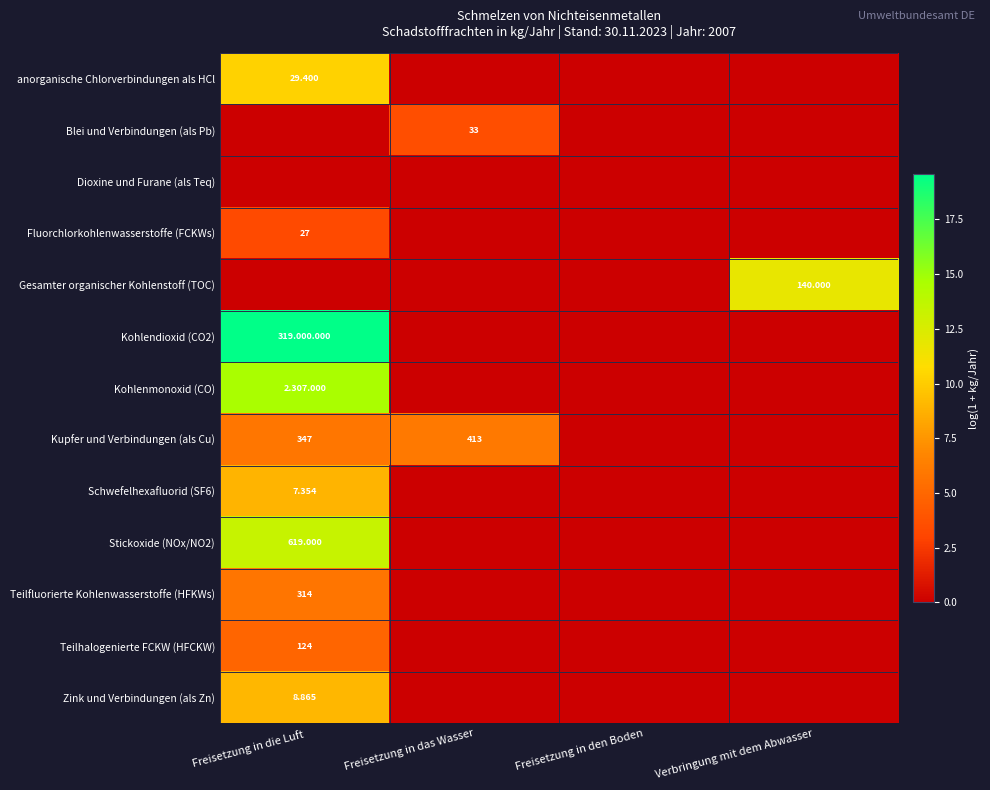

The Gesamter organischer Kohlenstoff (TOC) series shows -6.1 at Freisetzung in das Wasser. True or false?

False